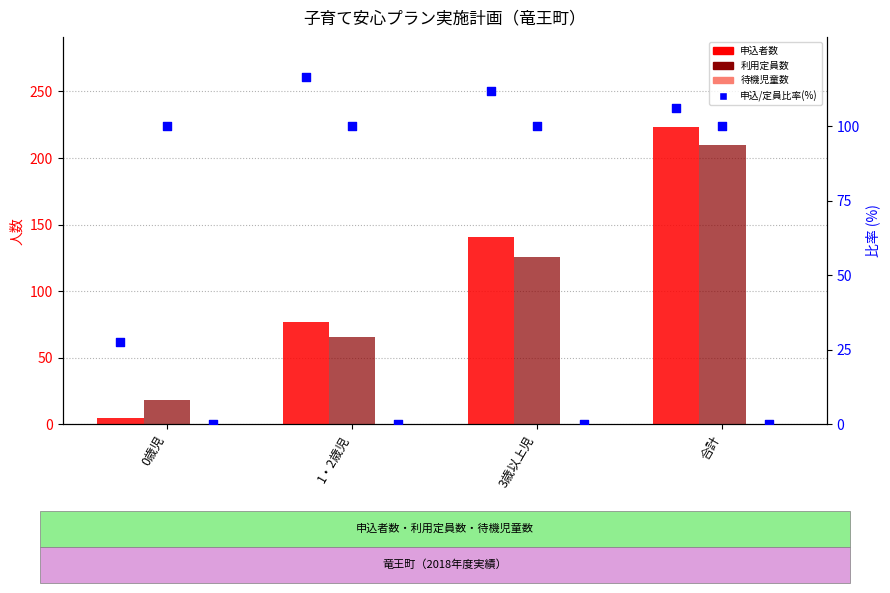

Which series contains the lowest Y value?

待機児童数